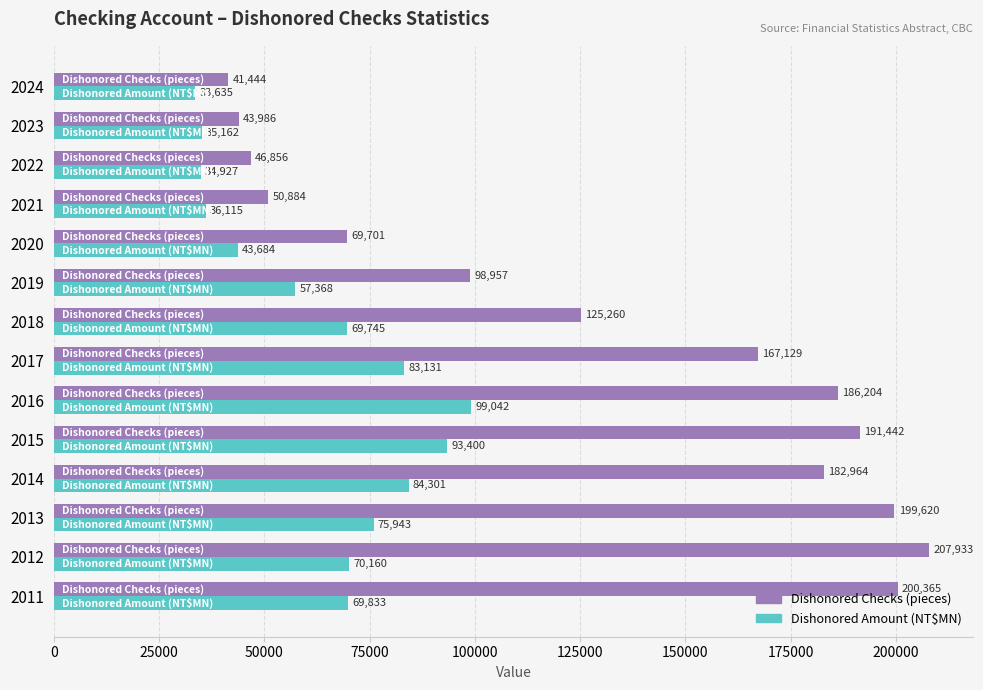

How many values in the Dishonored Amount (NT$MN) series are below 69833?

7